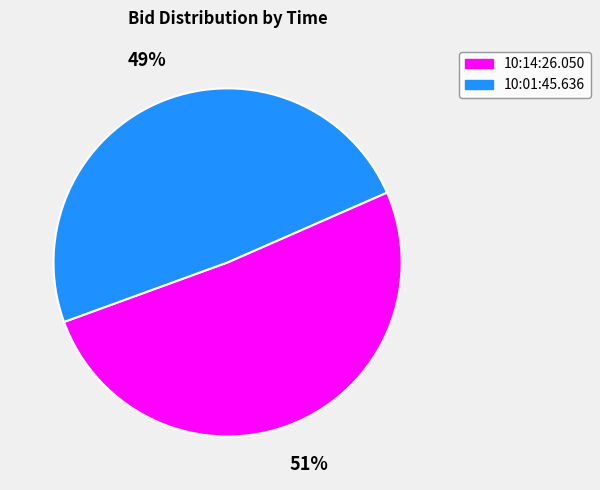

What percentage is the 10:14:26.050 slice, to the nearest percent?

51%